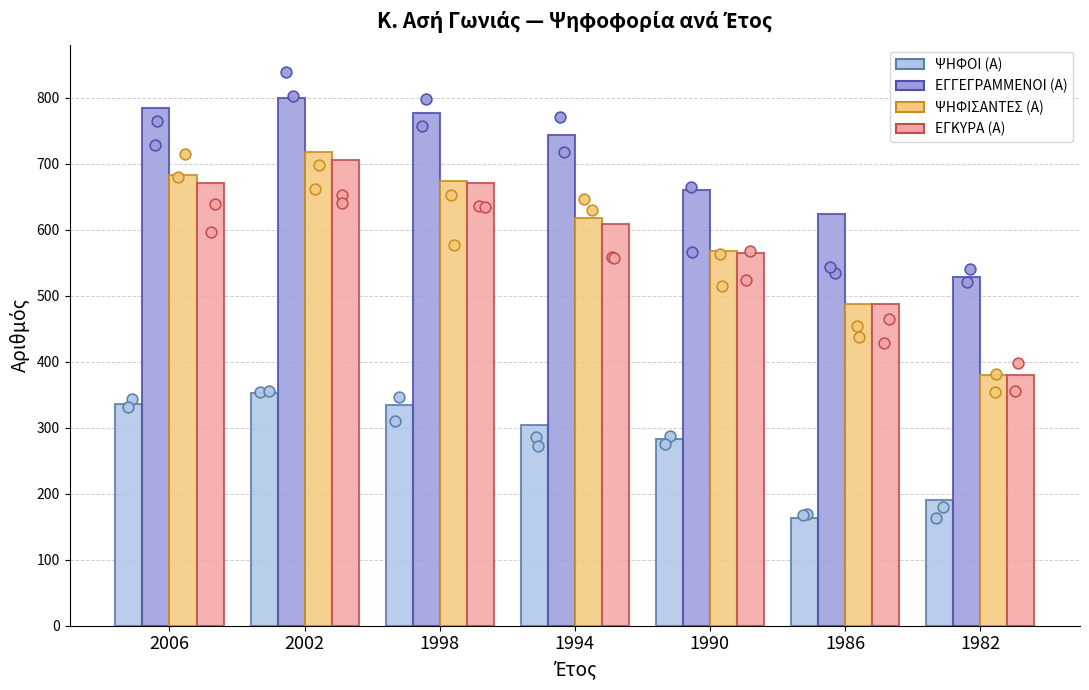

What is the total value across all series at 2006?

2474.5